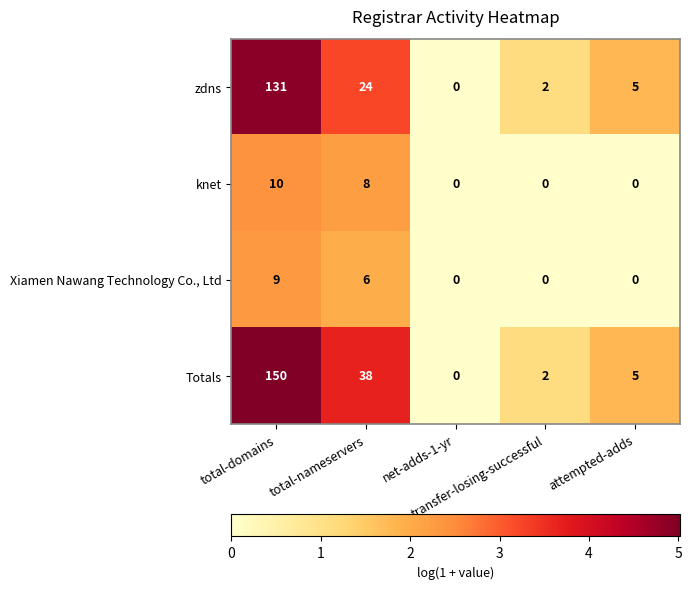

Rank the series by their maximum value, from highest to lowest.

Totals, zdns, knet, Xiamen Nawang Technology Co., Ltd